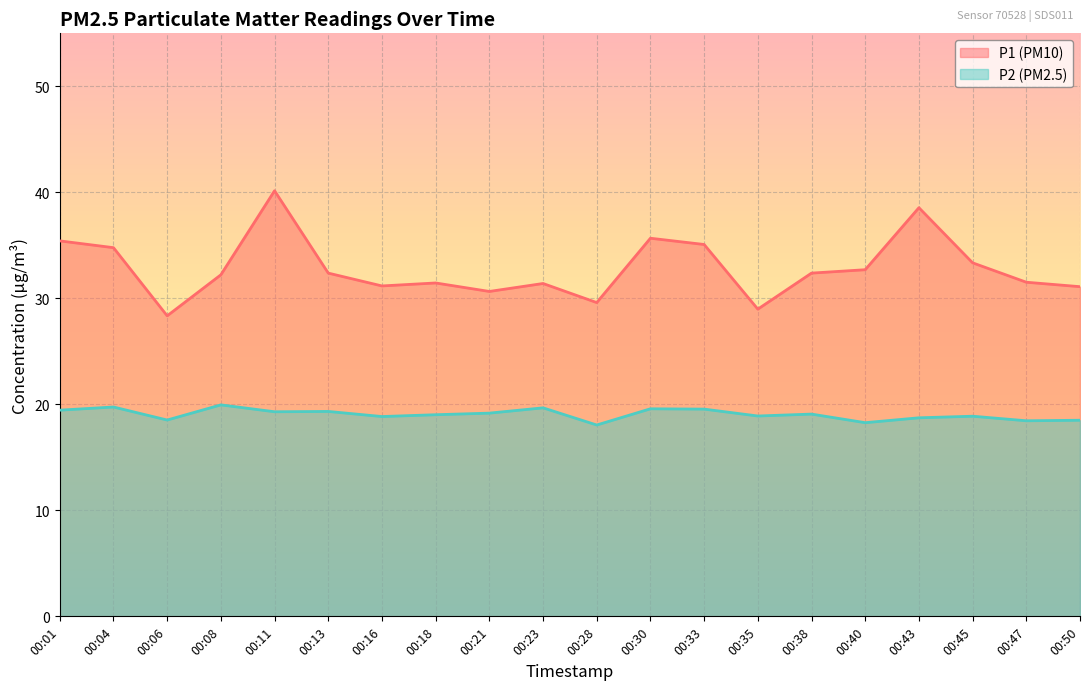

True or false: P2 and P1 cross at least once.

False